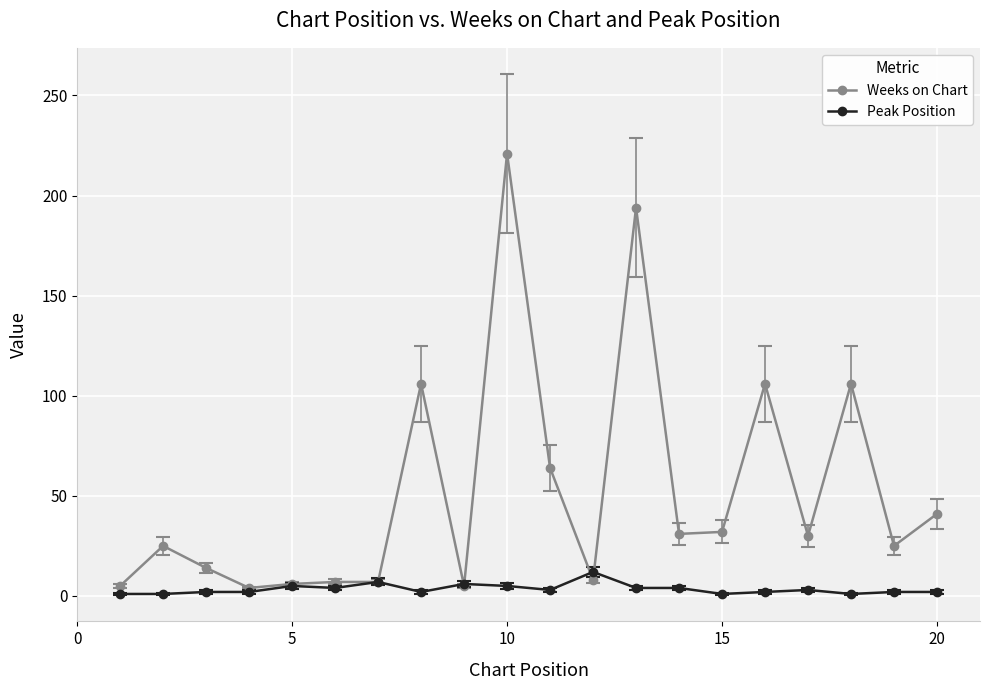

How many distinct data groups are displayed?

2